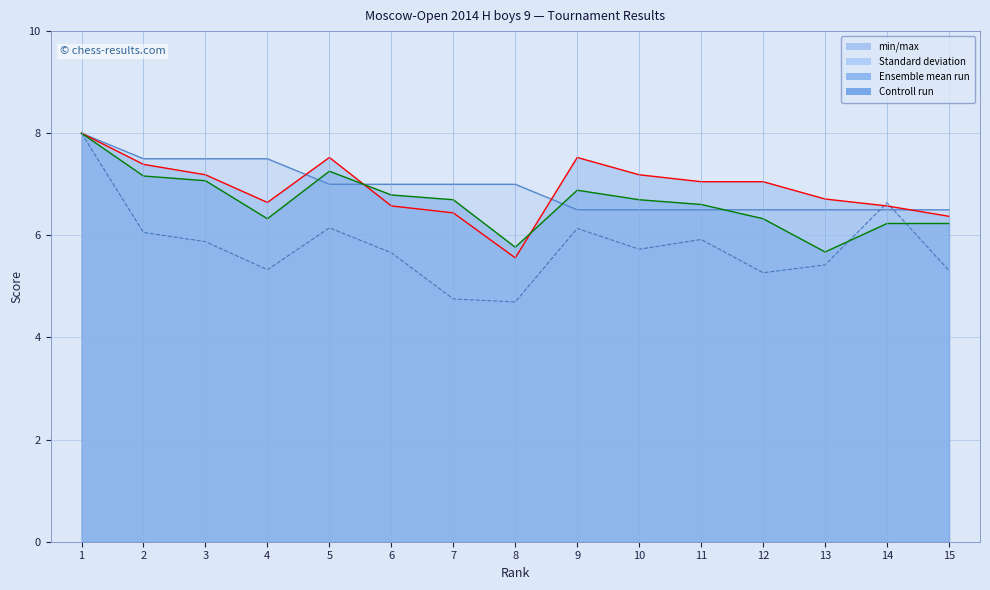

True or false: min/max has a value of 2.4 at 2.

False